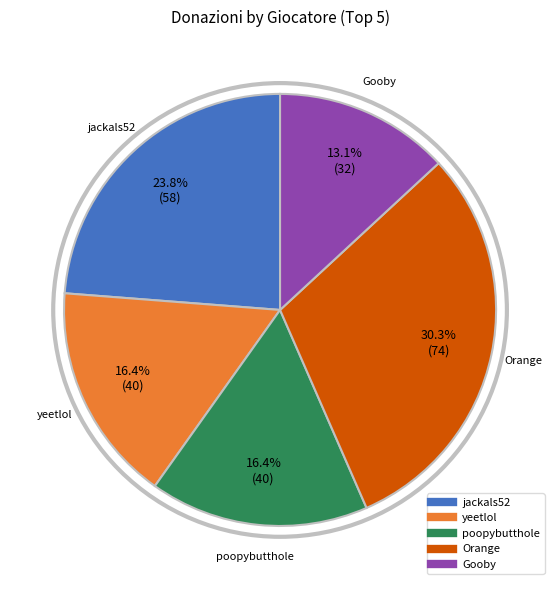

What percentage is NOT represented by poopybutthole?

83.6%